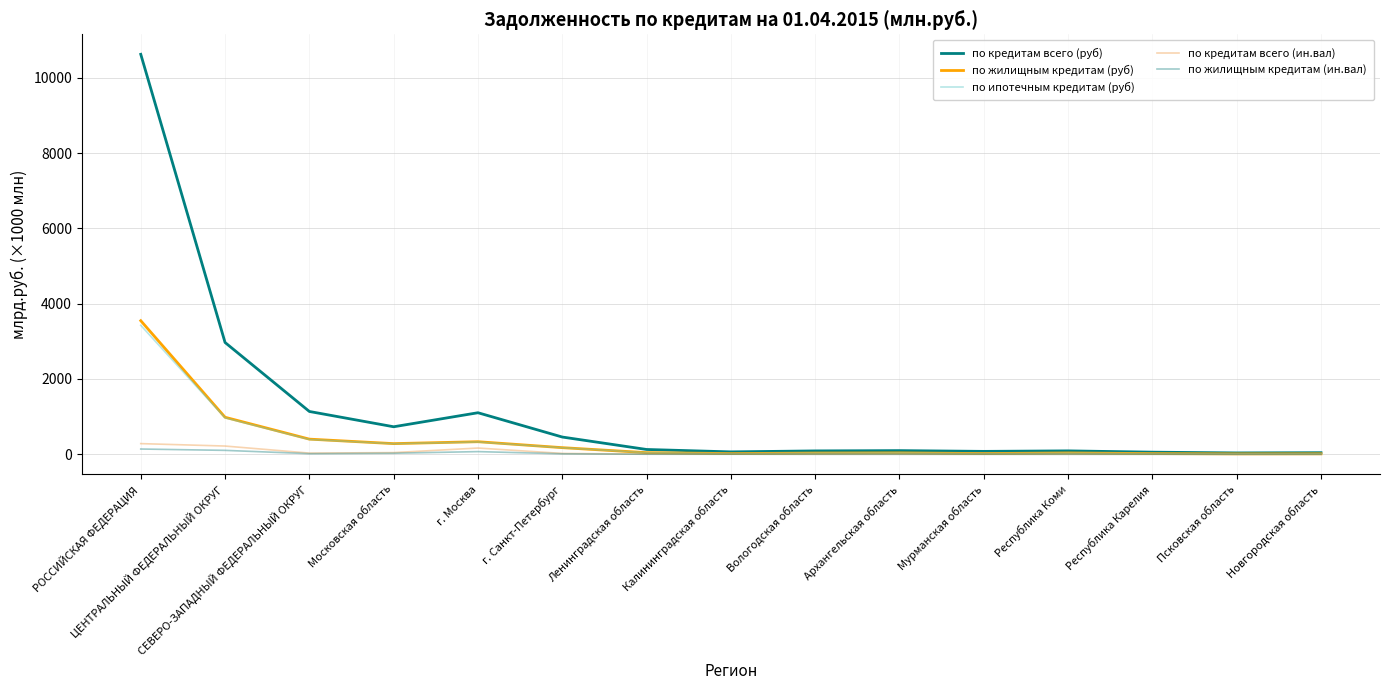

True or false: по кредитам всего (руб) has a value of 2968.5 at ЦЕНТРАЛЬНЫЙ ФЕДЕРАЛЬНЫЙ ОКРУГ.

True